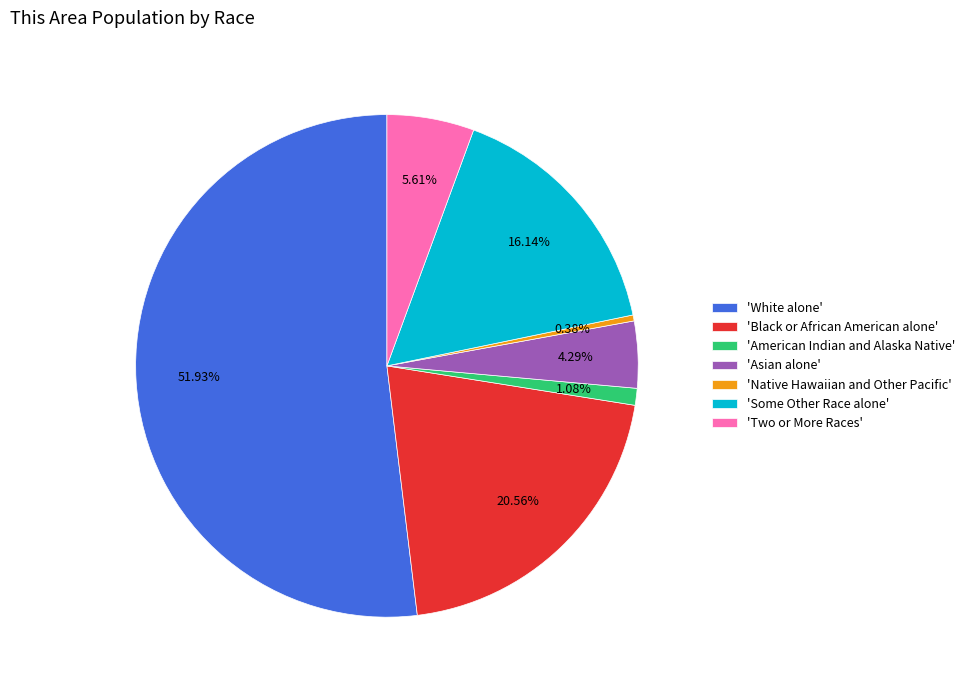

What is the majority slice?

'White alone'